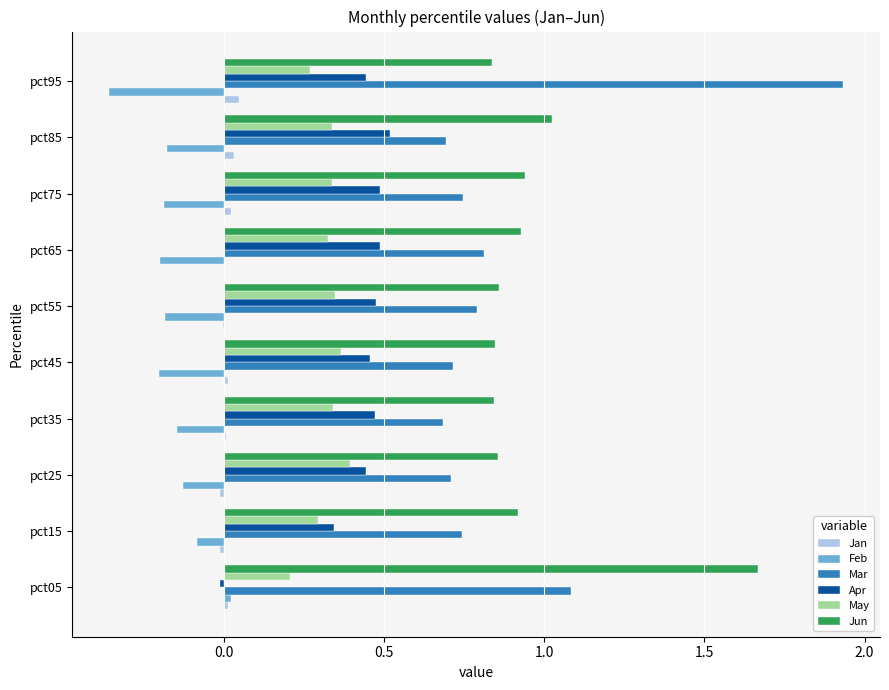

At which category does the chart reach its peak across all series?

pct95